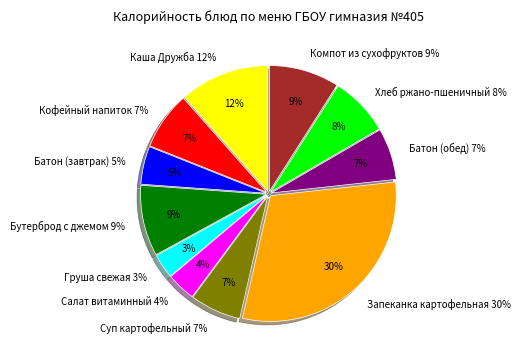

To the nearest percent, what is the difference between the largest and smallest slice percentages?

27%